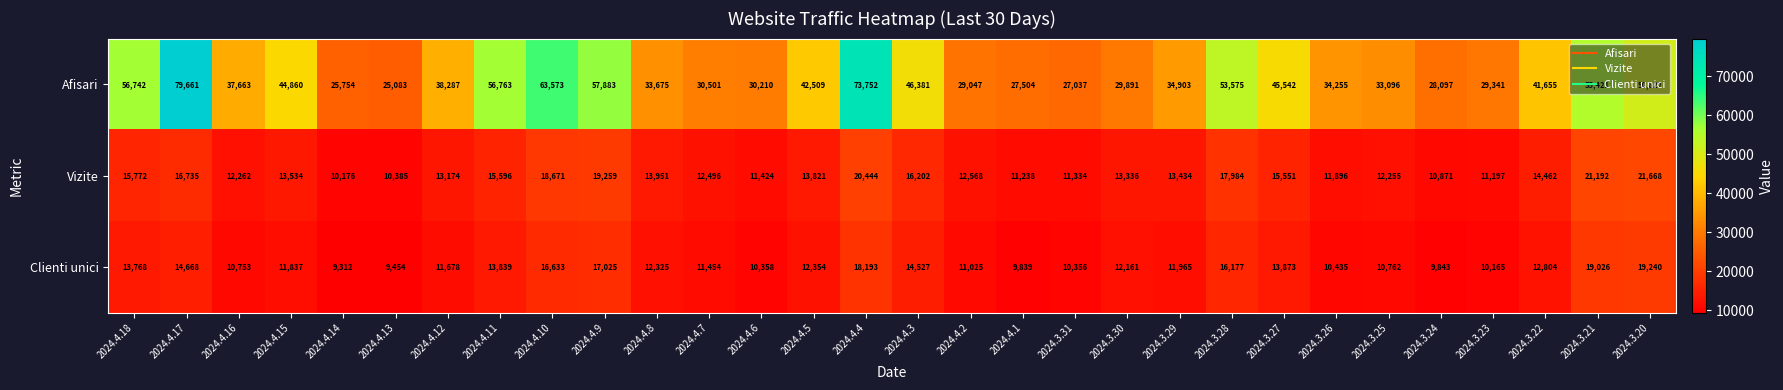

What value does the Clienti unici series have at 2024.3.31, to the nearest 100?

10400